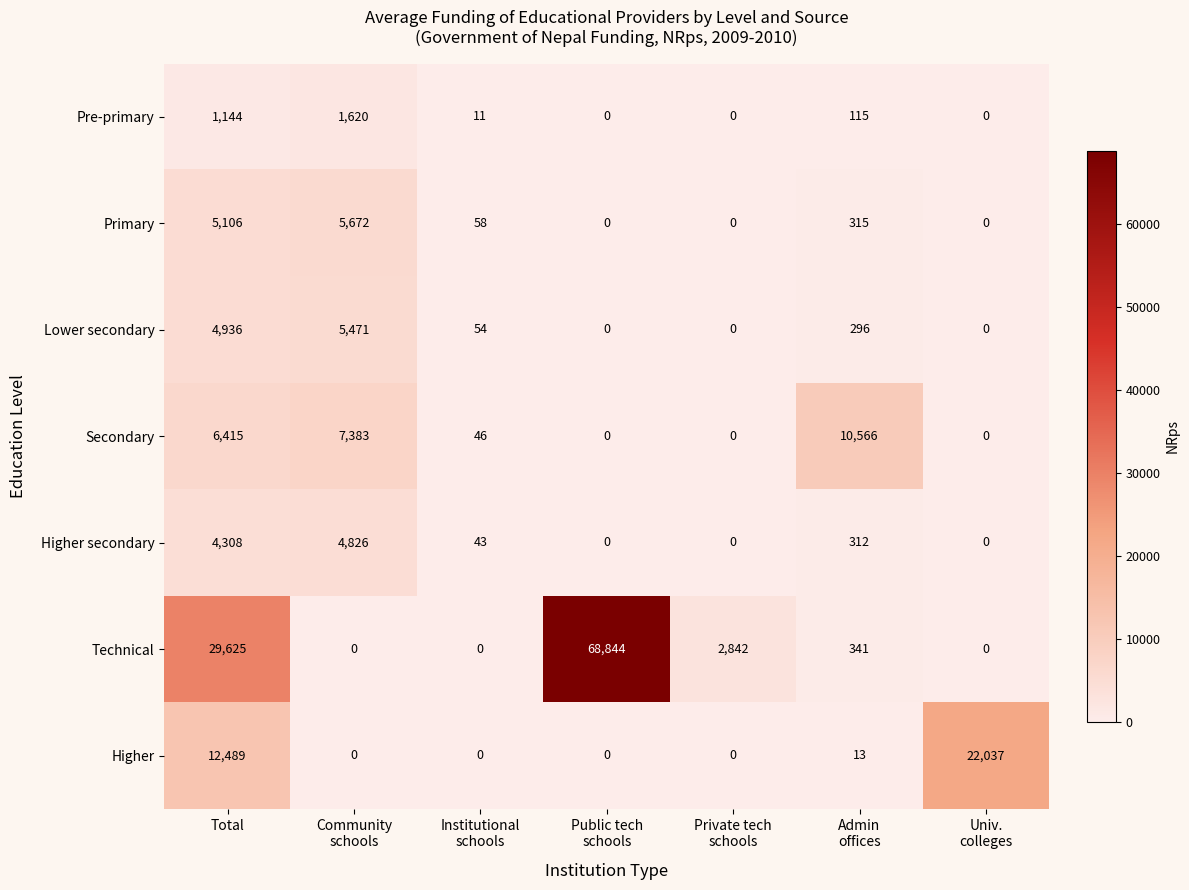

Which series has the largest range (max minus min)?

Technical